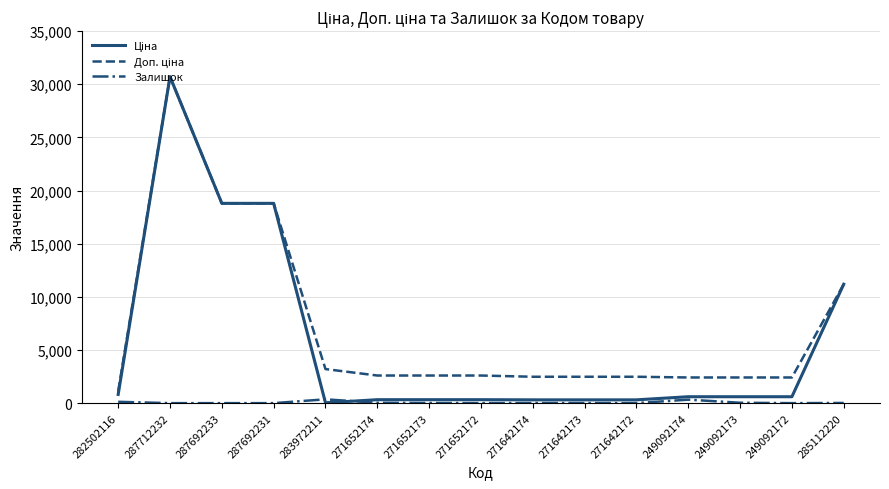

Is it true that Залишок equals 0.0 at 287692233?

True